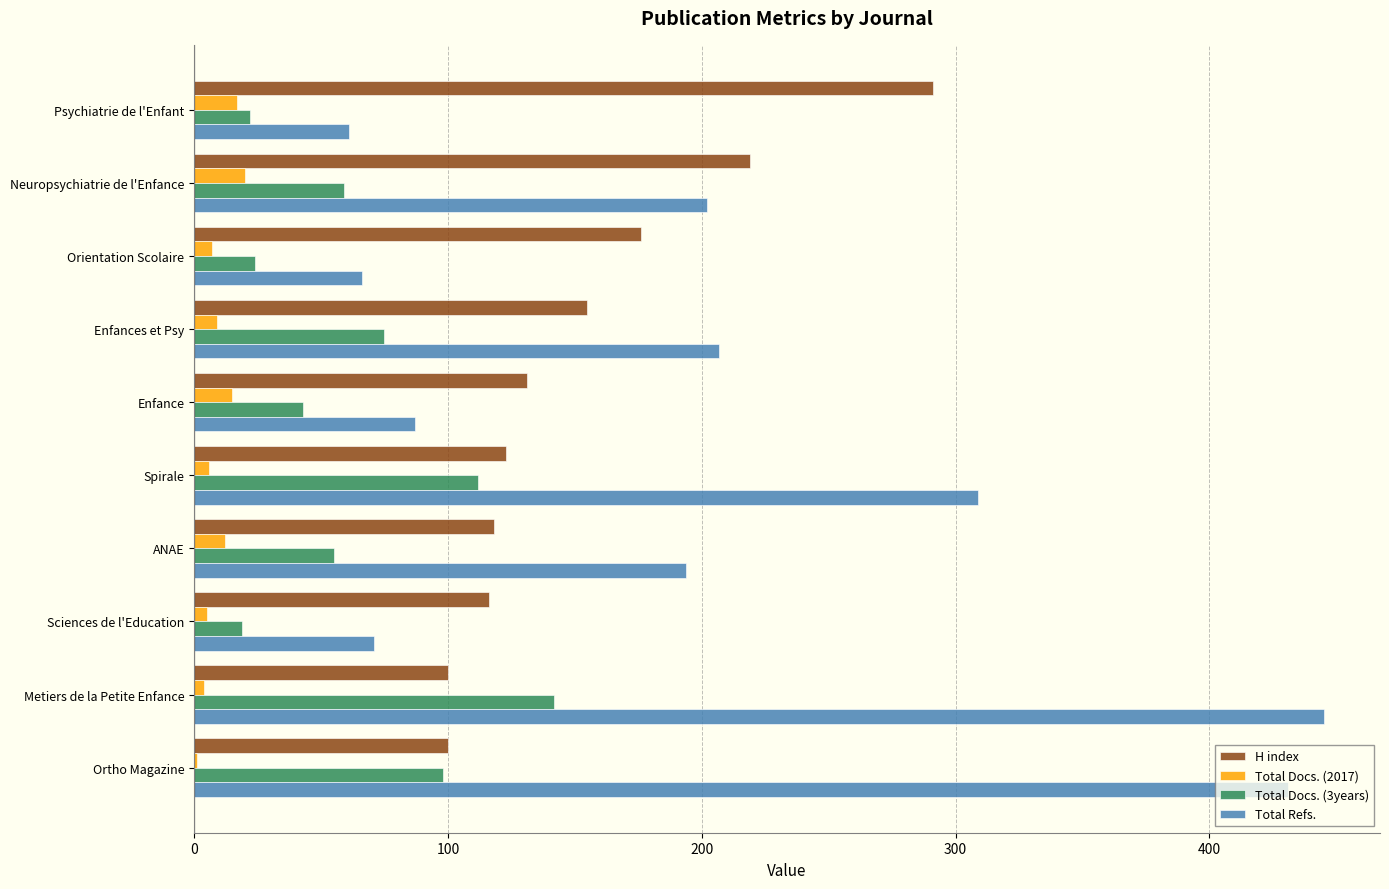

The H index series shows 100 at Ortho Magazine. True or false?

True